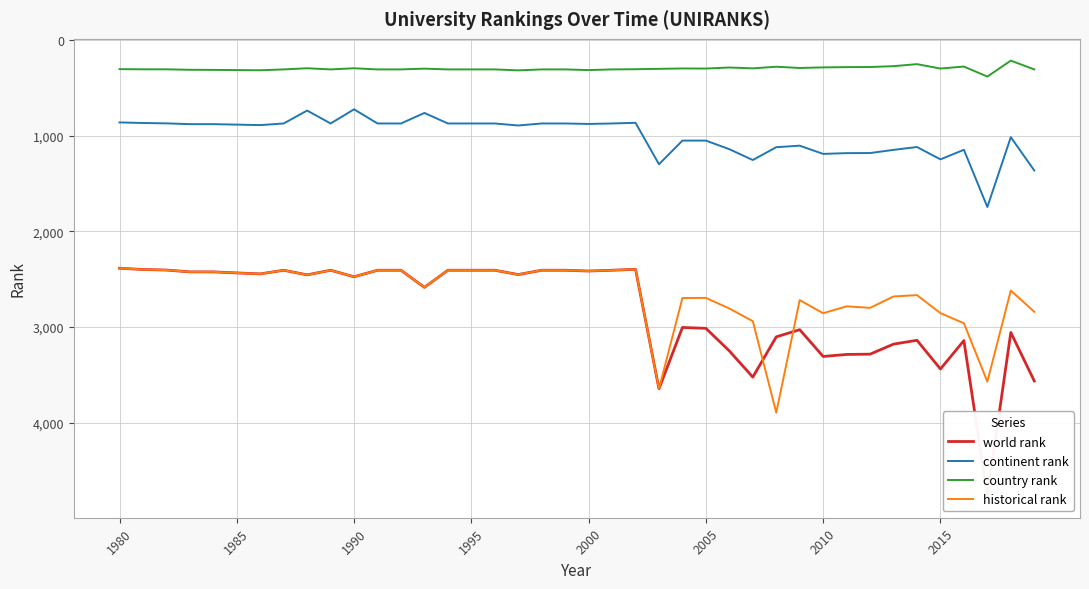

The value of historical rank at 2005 is 1795. True or false?

False